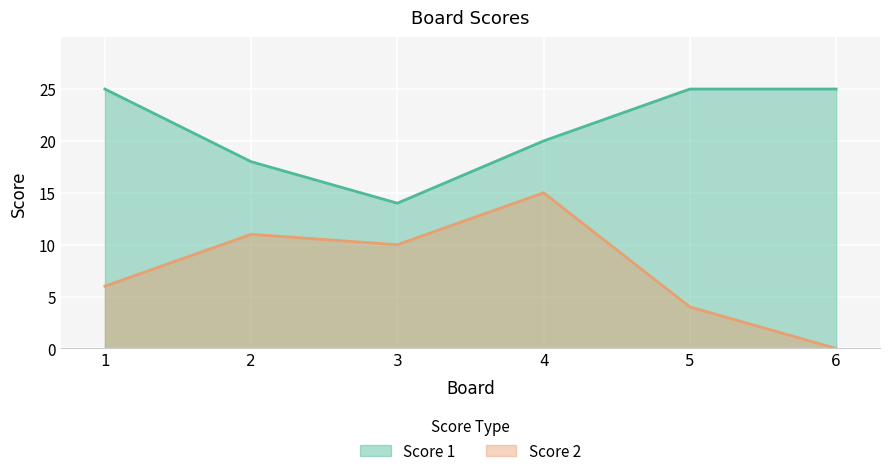

True or false: Score 1 and Score 2 intersect in this chart.

False